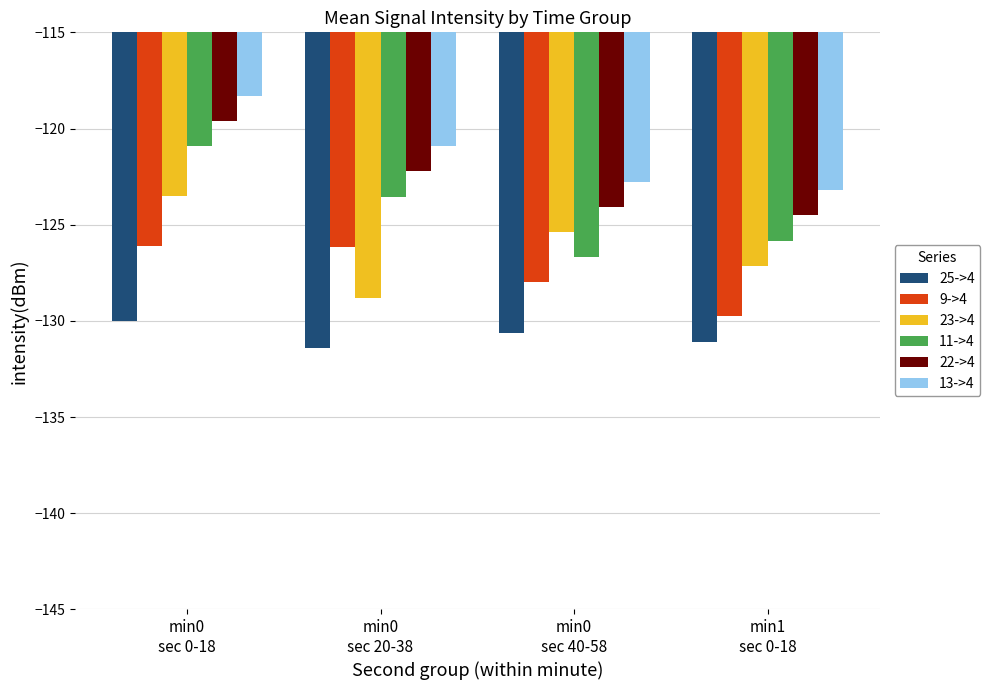

The 25->4 series shows -216.4 at min0
sec 0-18. True or false?

False